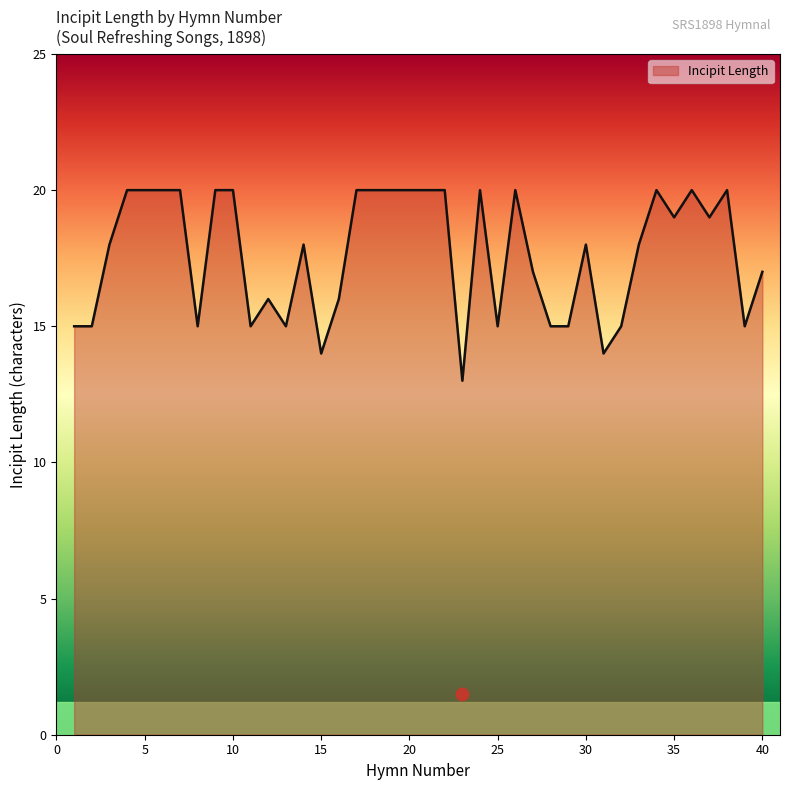

What is the ratio of the value at 30 to the value at 1?

1.2